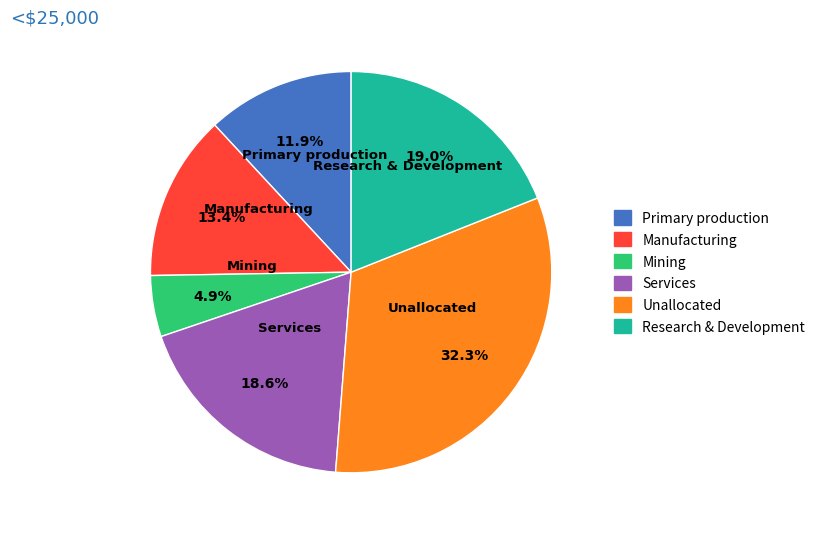

Which category has the biggest portion of the pie?

Unallocated